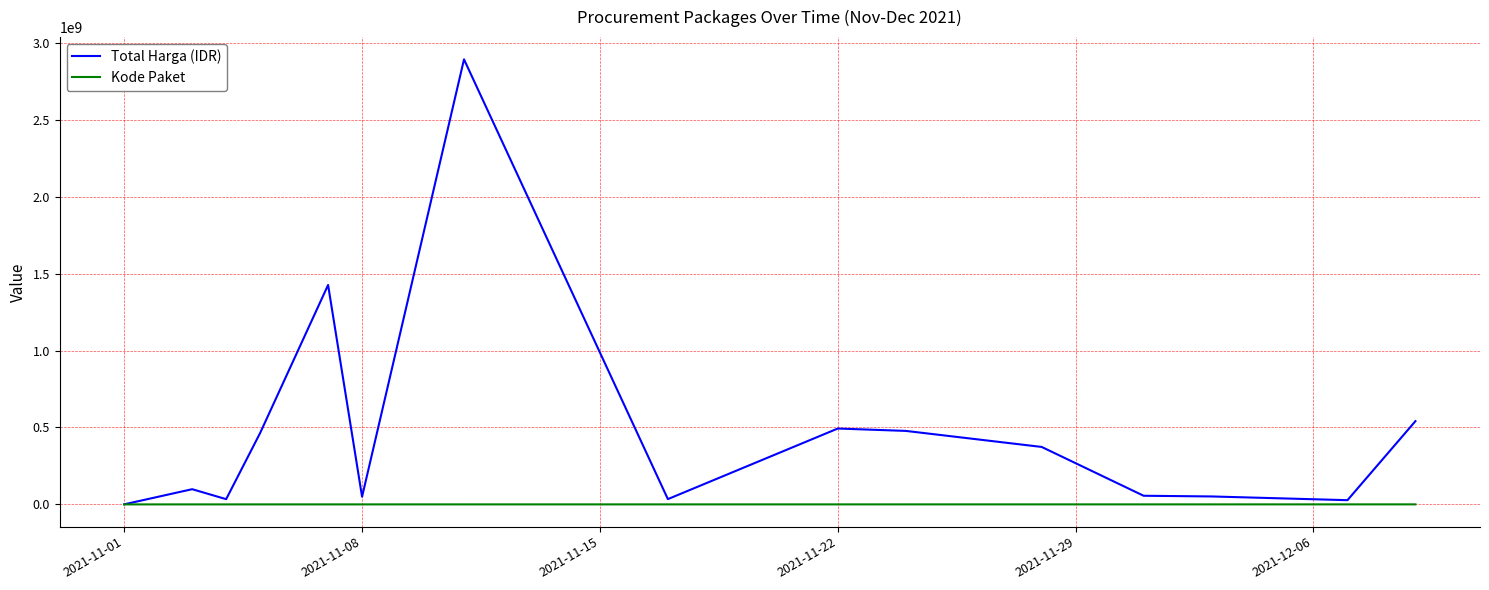

How many series are shown in this chart?

2